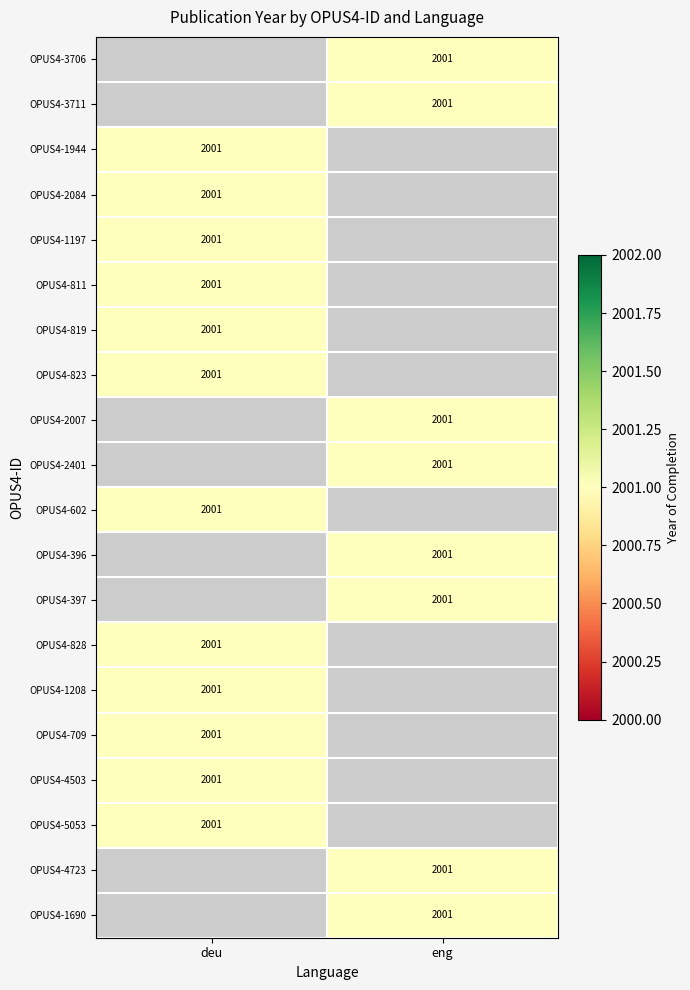

True or false: OPUS4-3706 has a value of 2001.0 at eng.

True